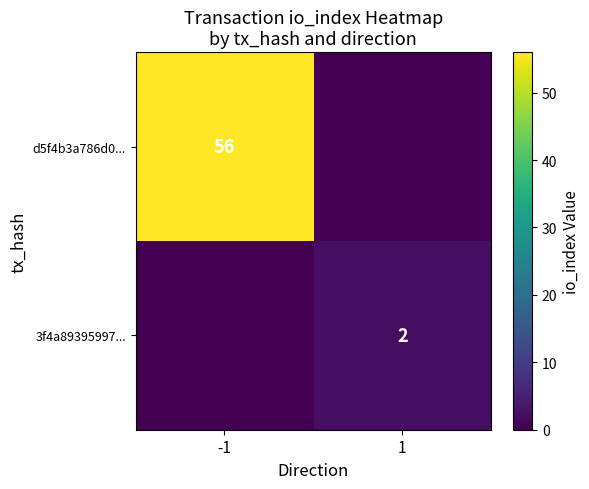

Is it true that 3f4a89395997... equals 1 at 1?

False